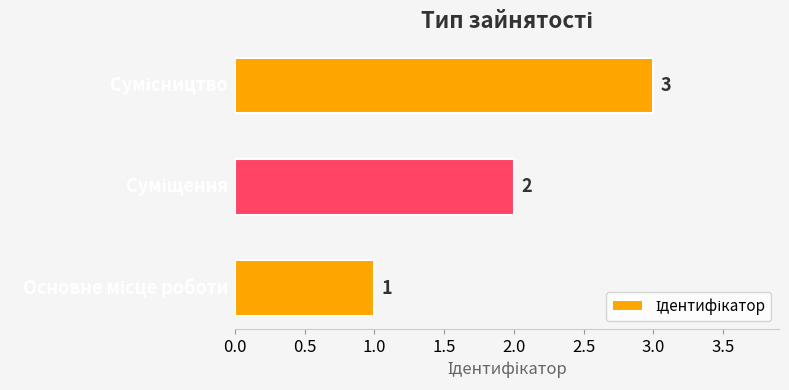

How many values are between 1 and 3?

3